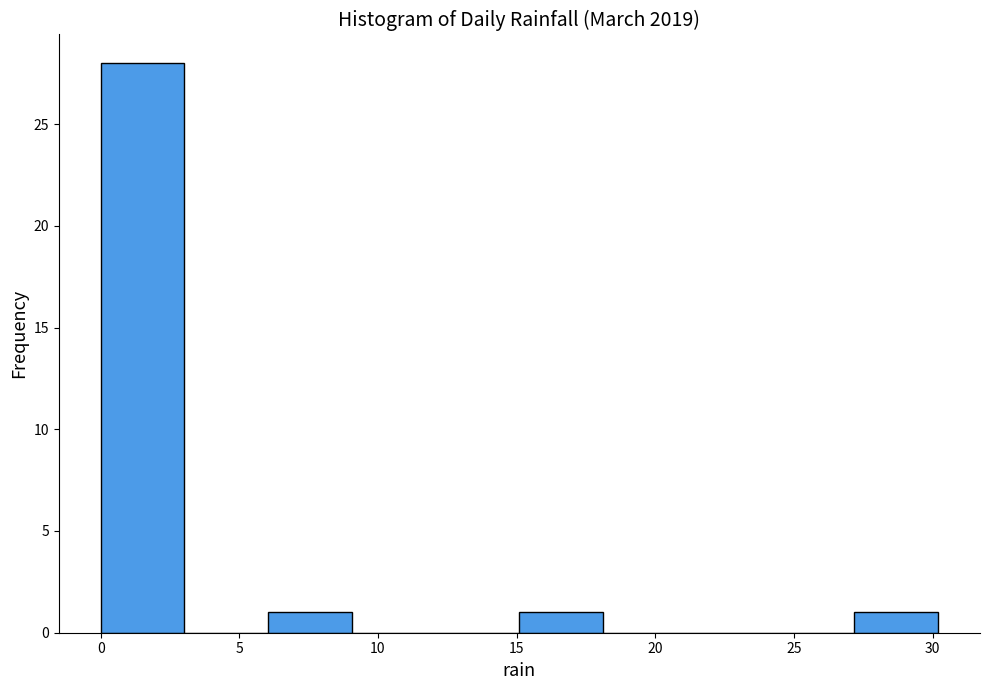

What is the height of the bar covering 6 to 9 on the x-axis? Neither the bar edges nor the heights are printed on the chart, so give them approximately, as read against the axes.

1